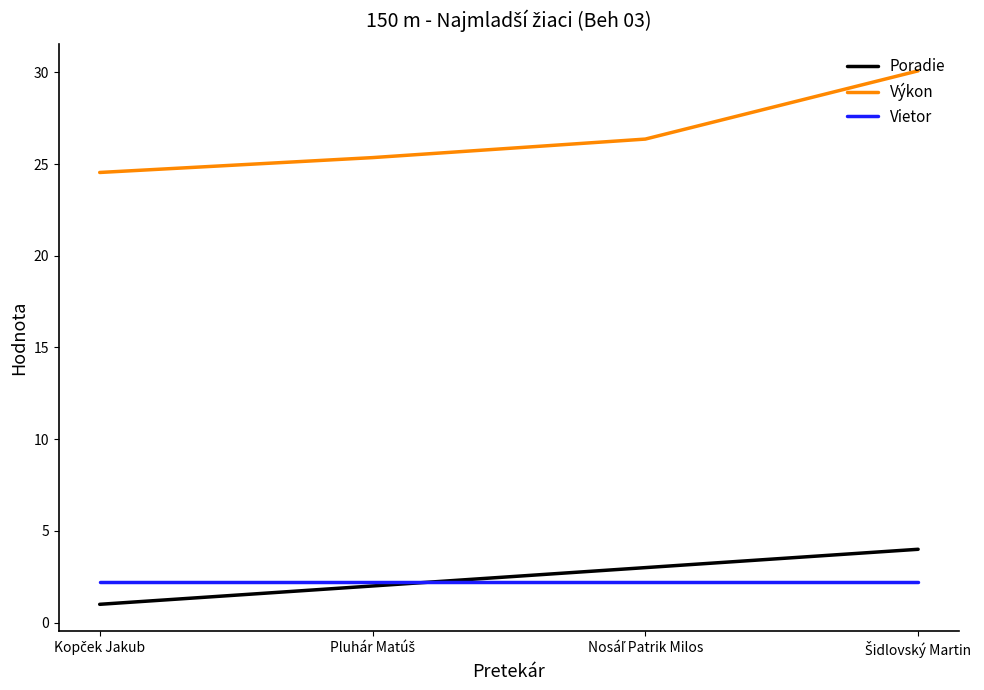

How many times do Vietor and Poradie cross each other?

1